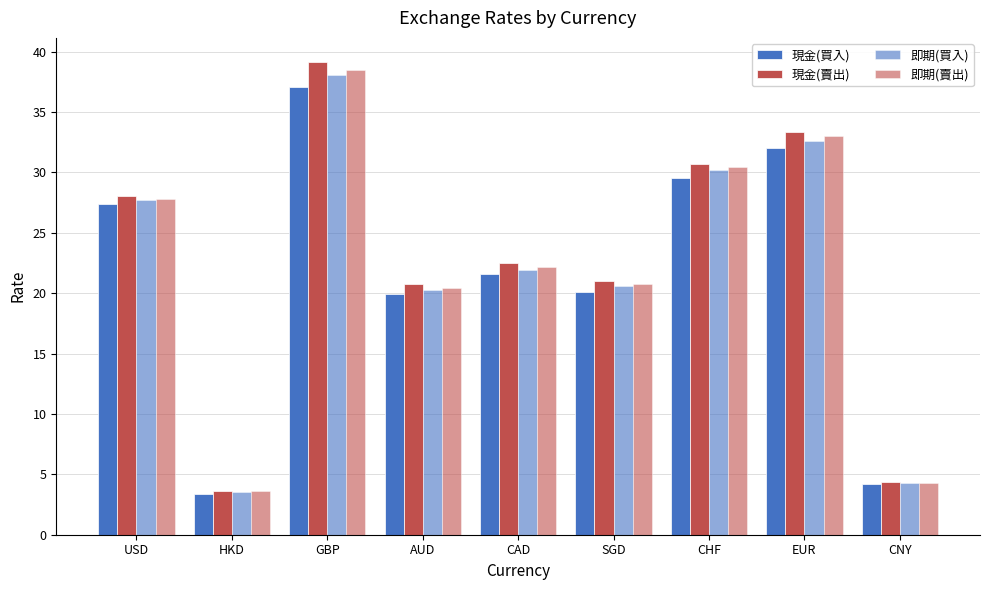

Rank the series at CNY from lowest to highest value.

現金(買入), 即期(買入), 即期(賣出), 現金(賣出)